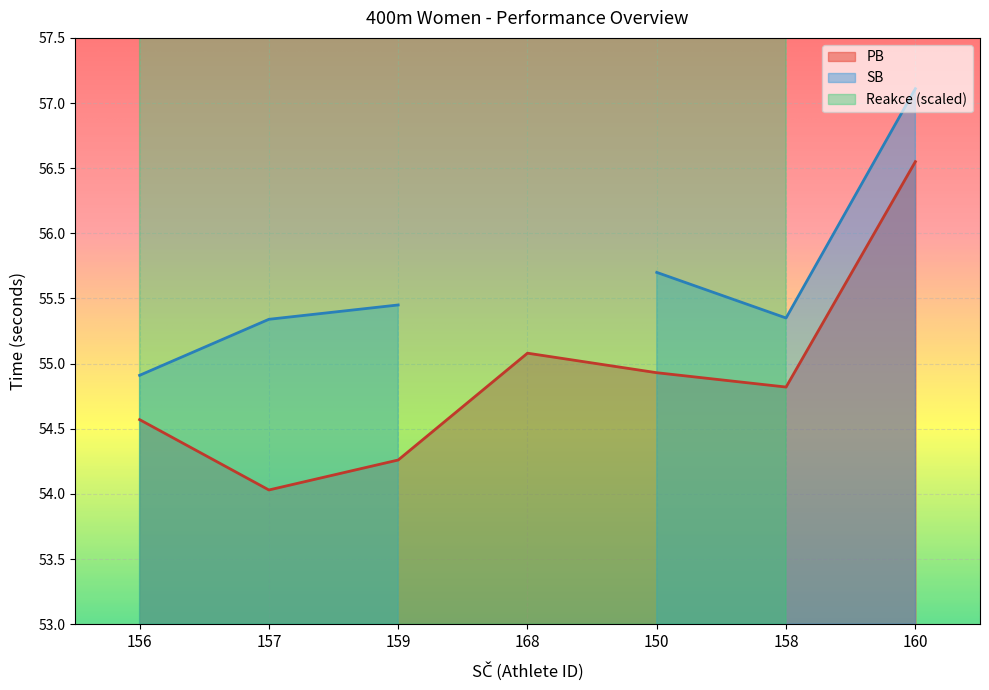

What is the label of the 5th point from the left?

150